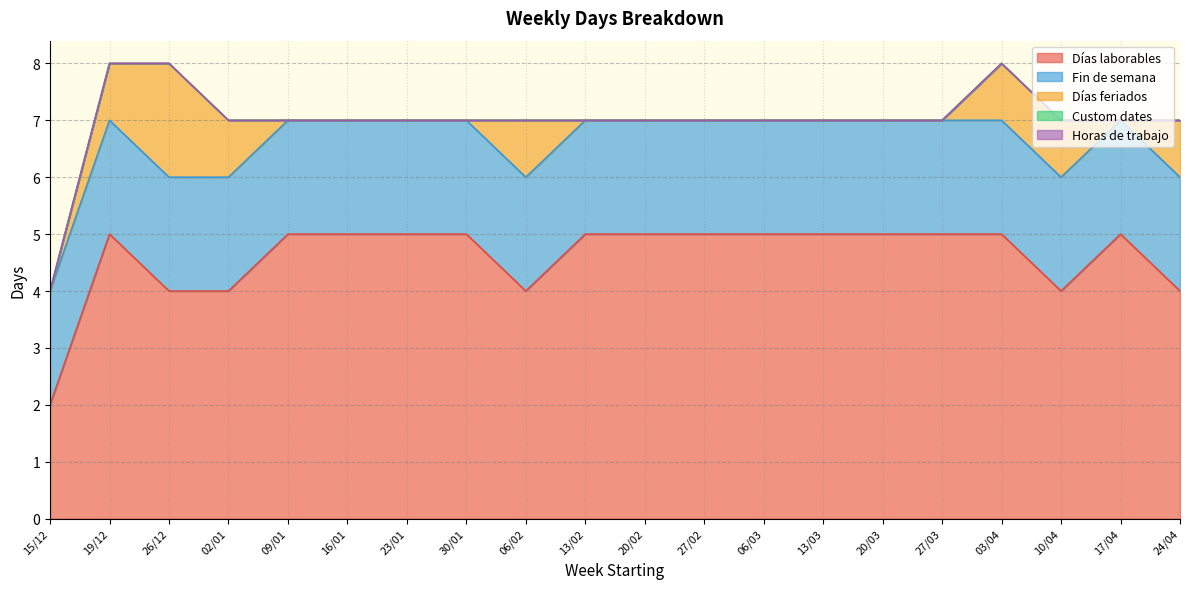

True or false: Días laborables and Horas de trabajo intersect in this chart.

False